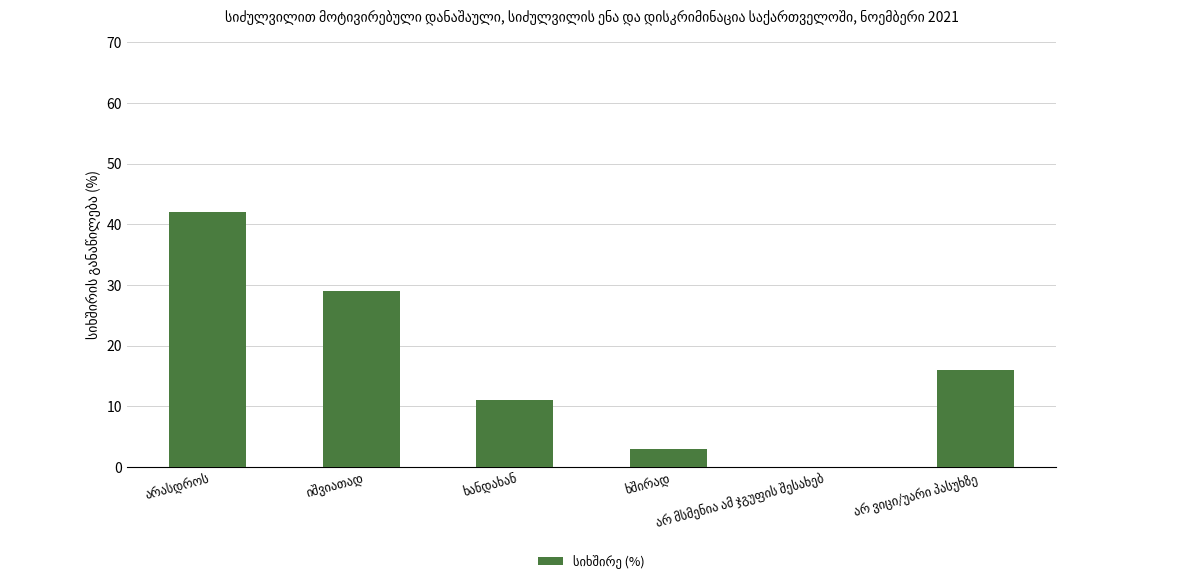

What is the sum of all values?

101